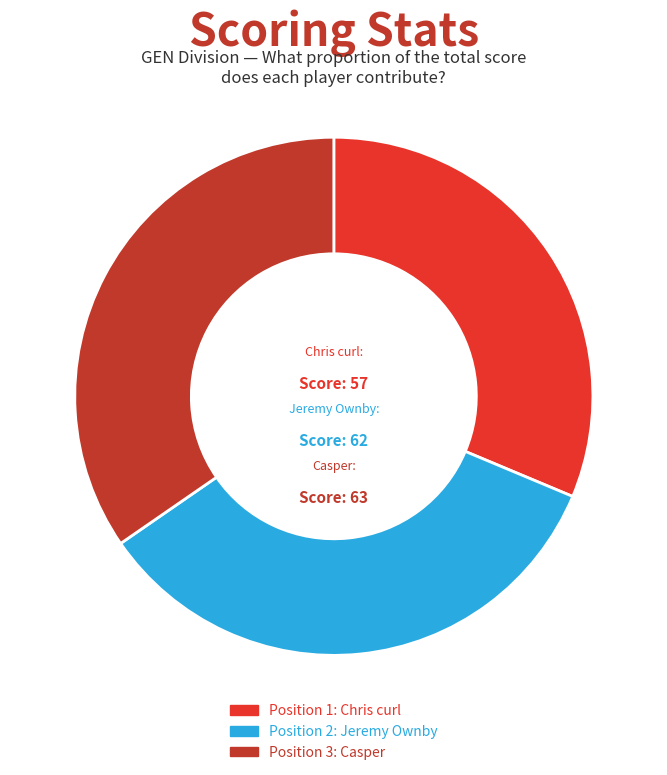

Is it true that Jeremy Ownby is 34% of the pie?

True